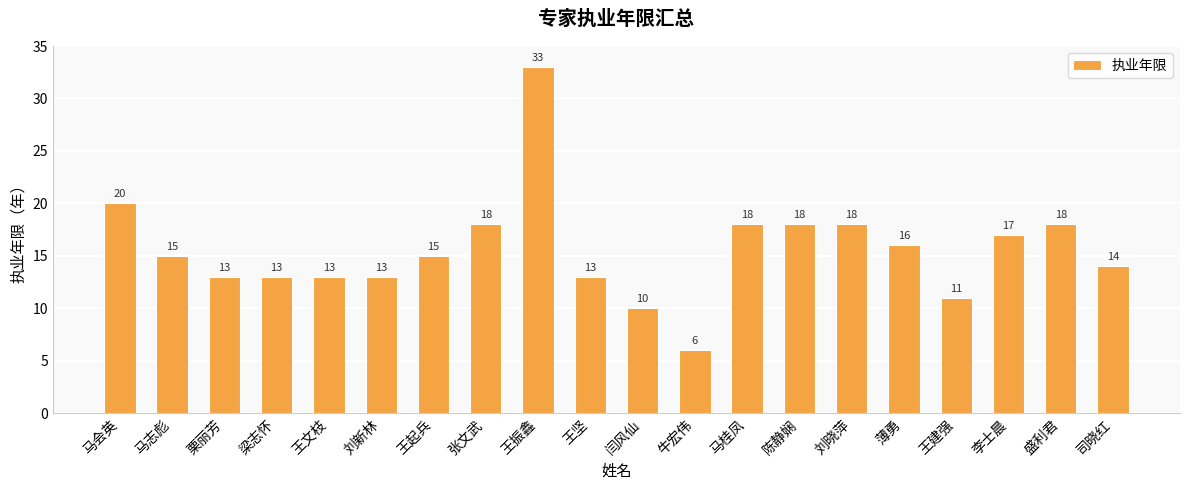

The value at 王振鑫 is 21. True or false?

False